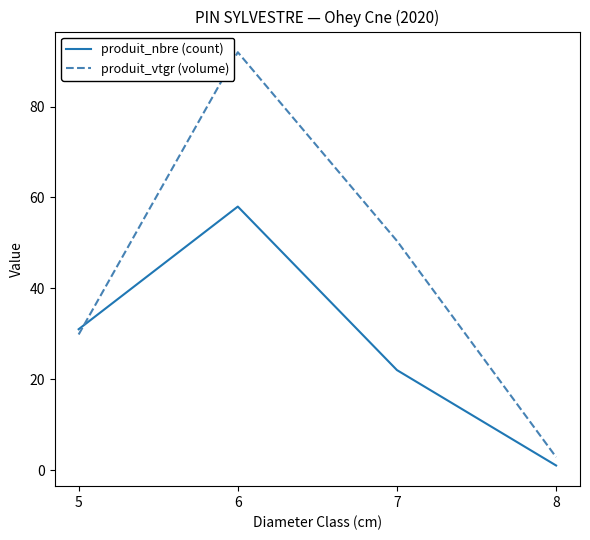

At which category is the sum across all series the highest?

6